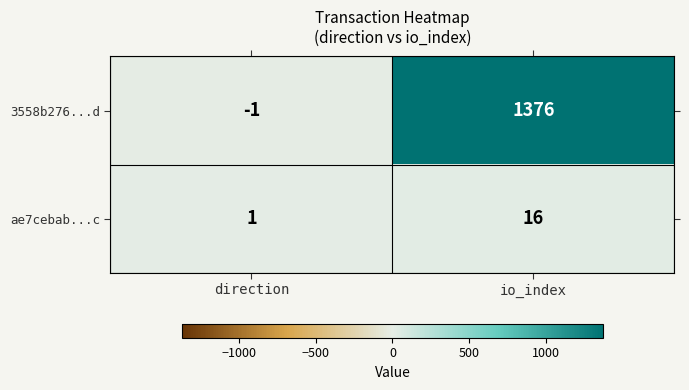

What is the difference between the maximum and minimum values in the 3558b276...d series?

1377